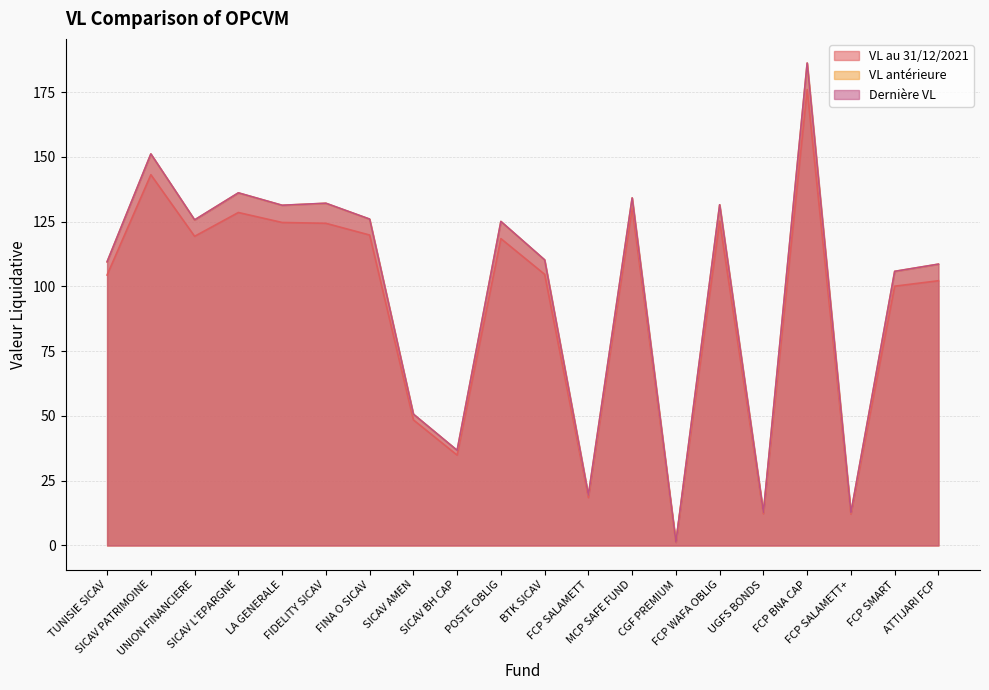

True or false: VL au 31/12/2021 and VL antérieure intersect in this chart.

False